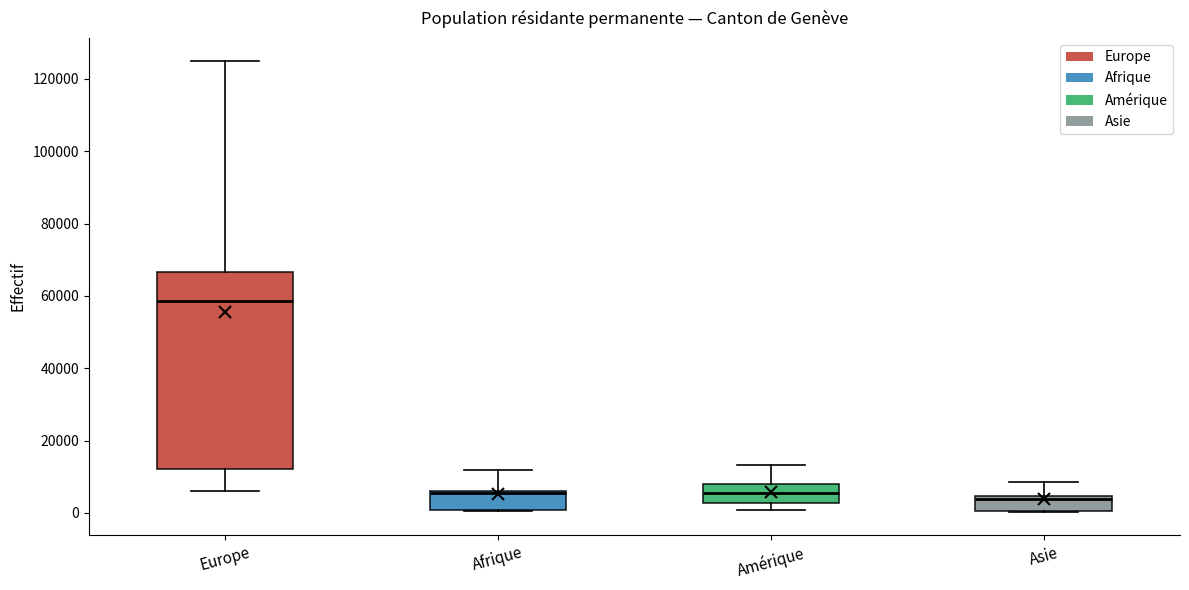

Where is the lower edge of the box for Europe on the y-axis? The values are not printed on the chart, so give them approximately, as read against the axis.

12000